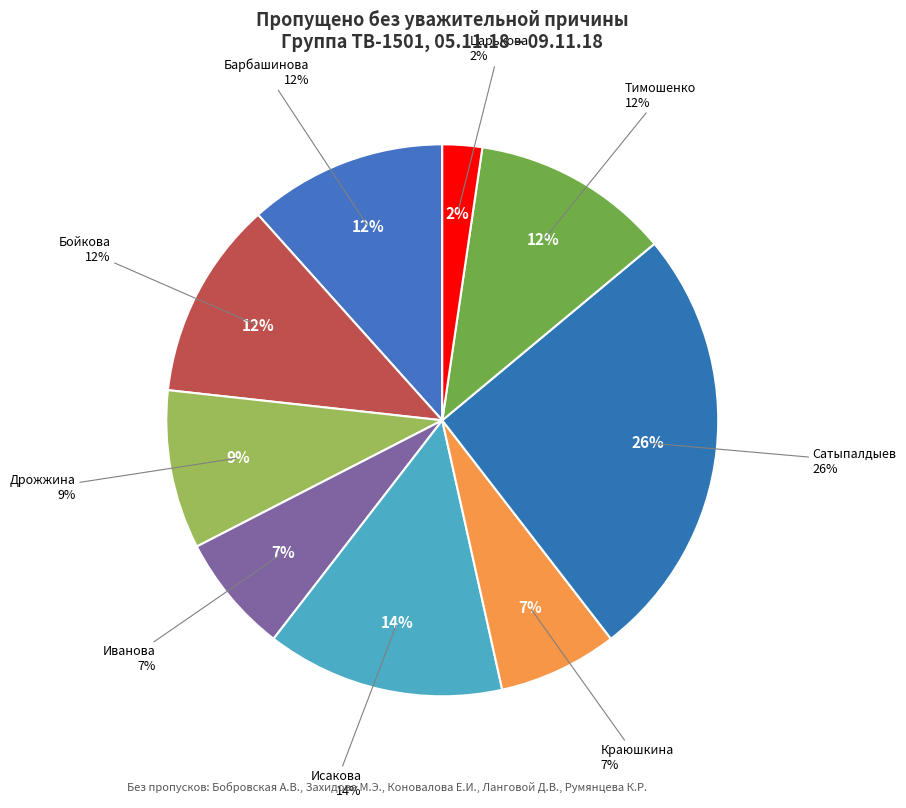

To the nearest percent, what is the average slice percentage?

11%